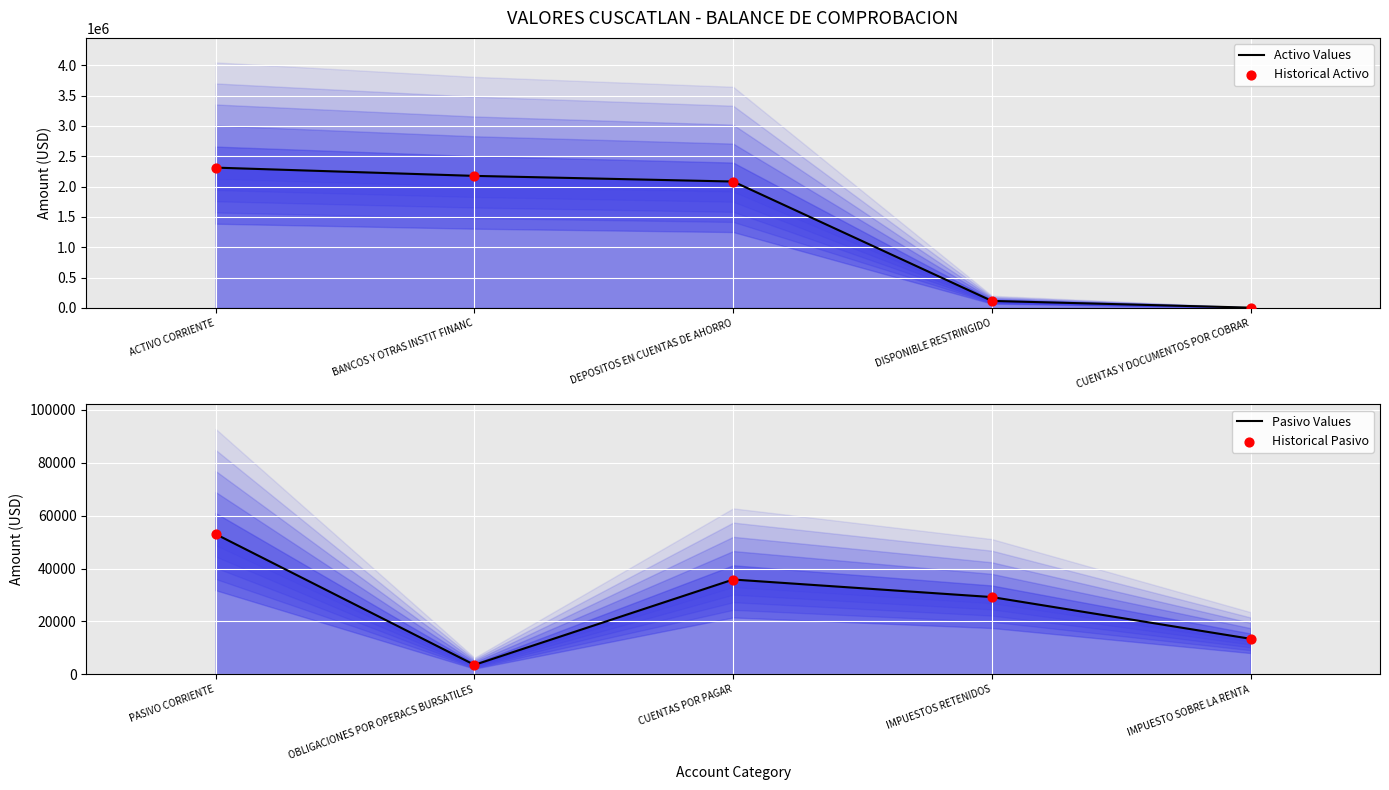

What is the total value across all series at ACTIVO CORRIENTE?

4729678.7